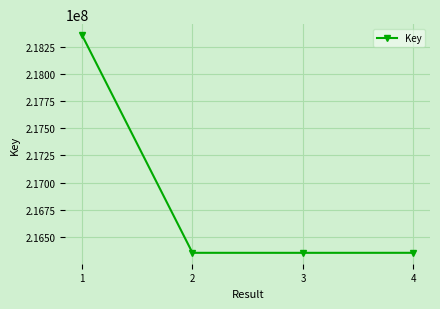

Approximately how many times larger is the value at 1 compared to 3?

1.0